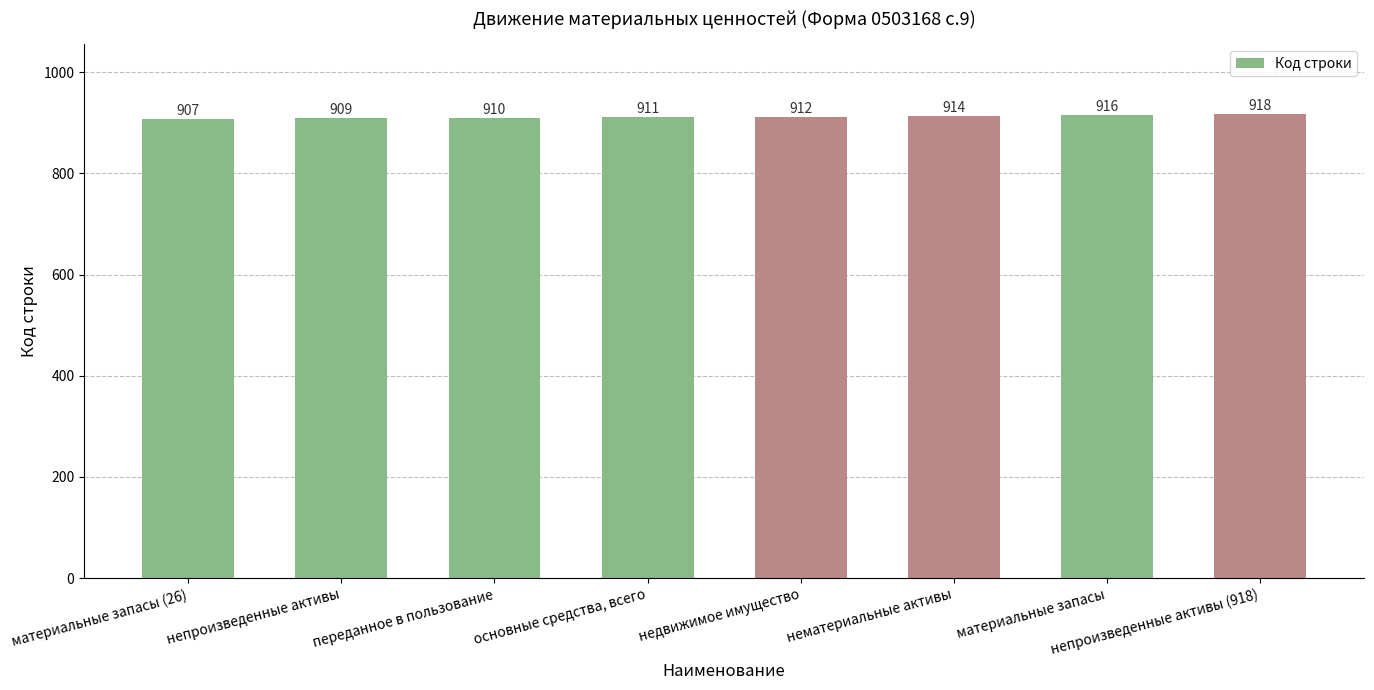

What is the approximate value at непроизведенные активы, to the nearest 10?

910